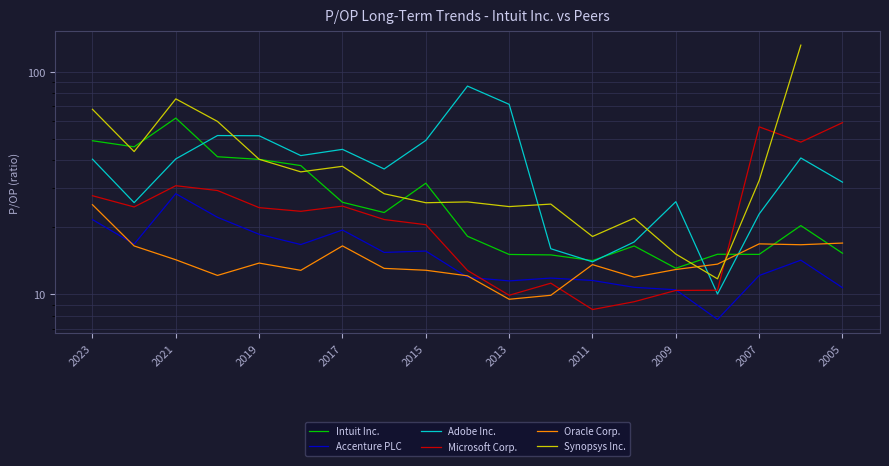

What is the difference between the maximum and minimum values in the Intuit Inc. series?

48.9